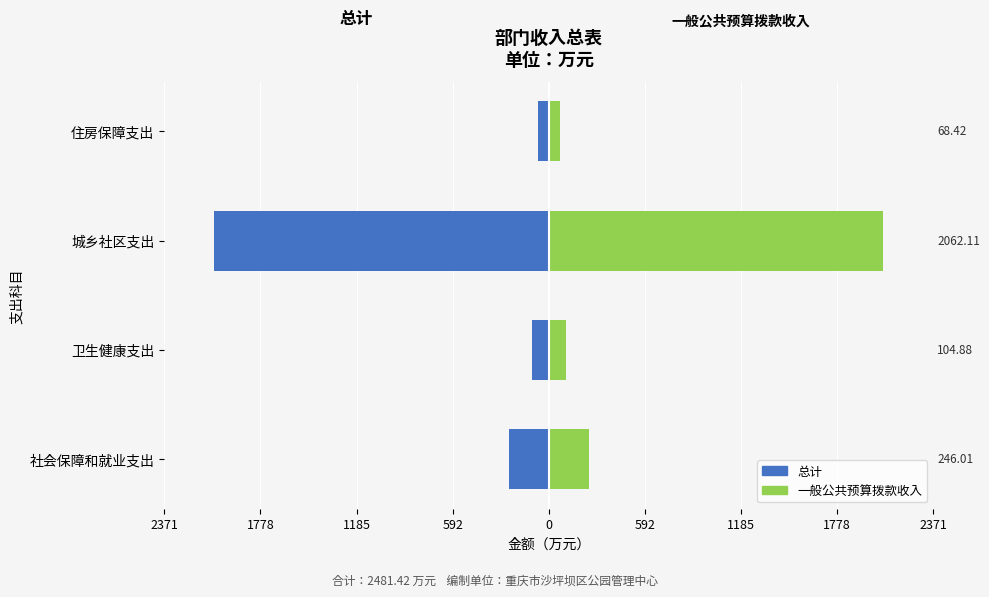

What is the value of the 总计 bar at the 2nd from the left?

-104.9